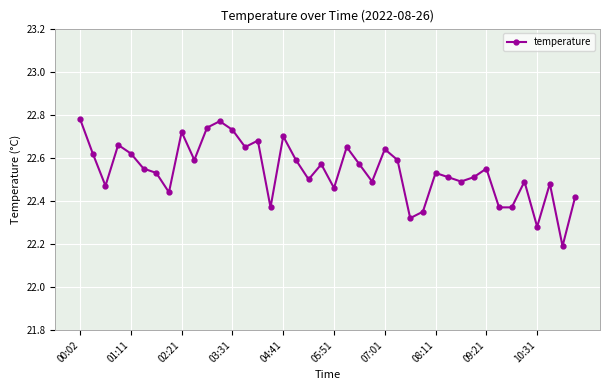

How many series are shown in this chart?

1